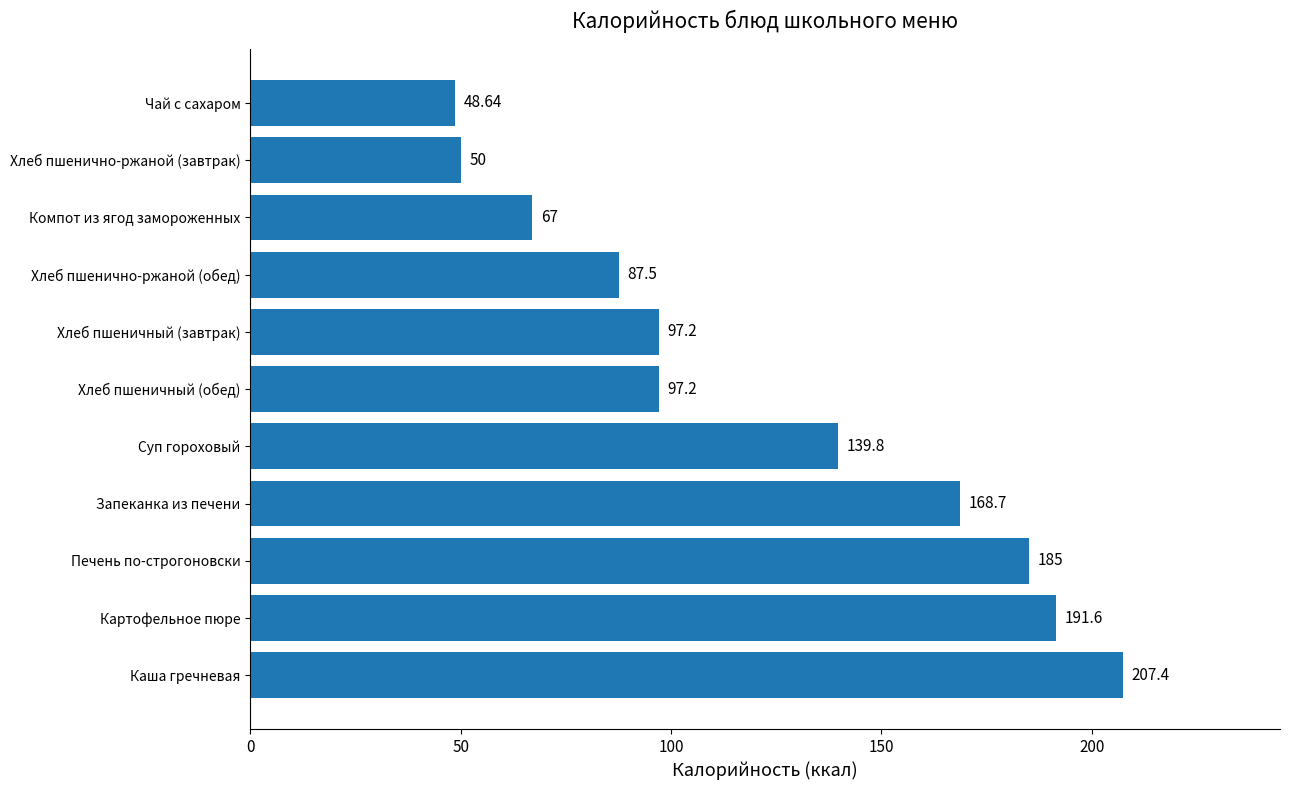

What is the difference between the maximum and minimum values?

158.7